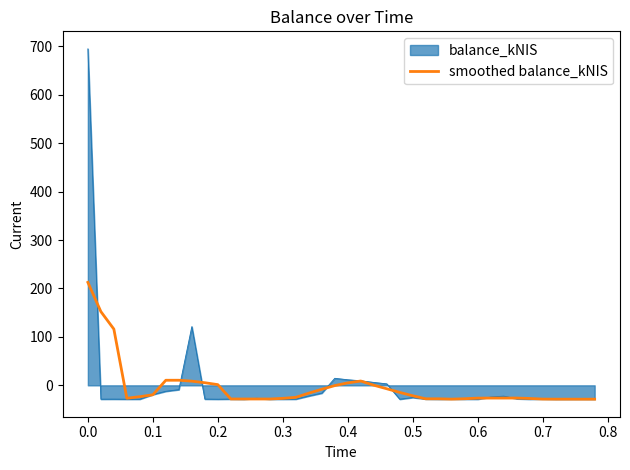

What is the minimum value shown in the chart?

-28.6